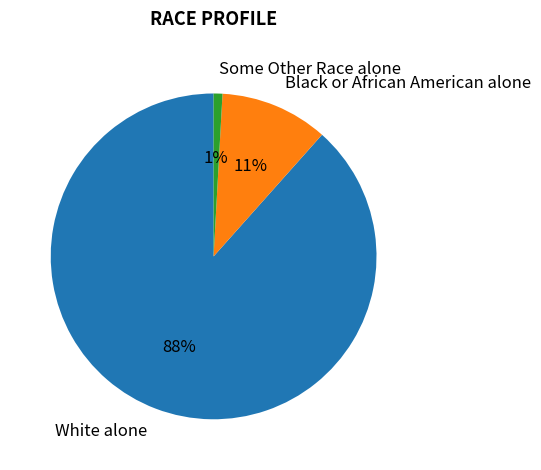

To the nearest percent, what is the combined percentage of Some Other Race alone and Black or African American alone?

12%